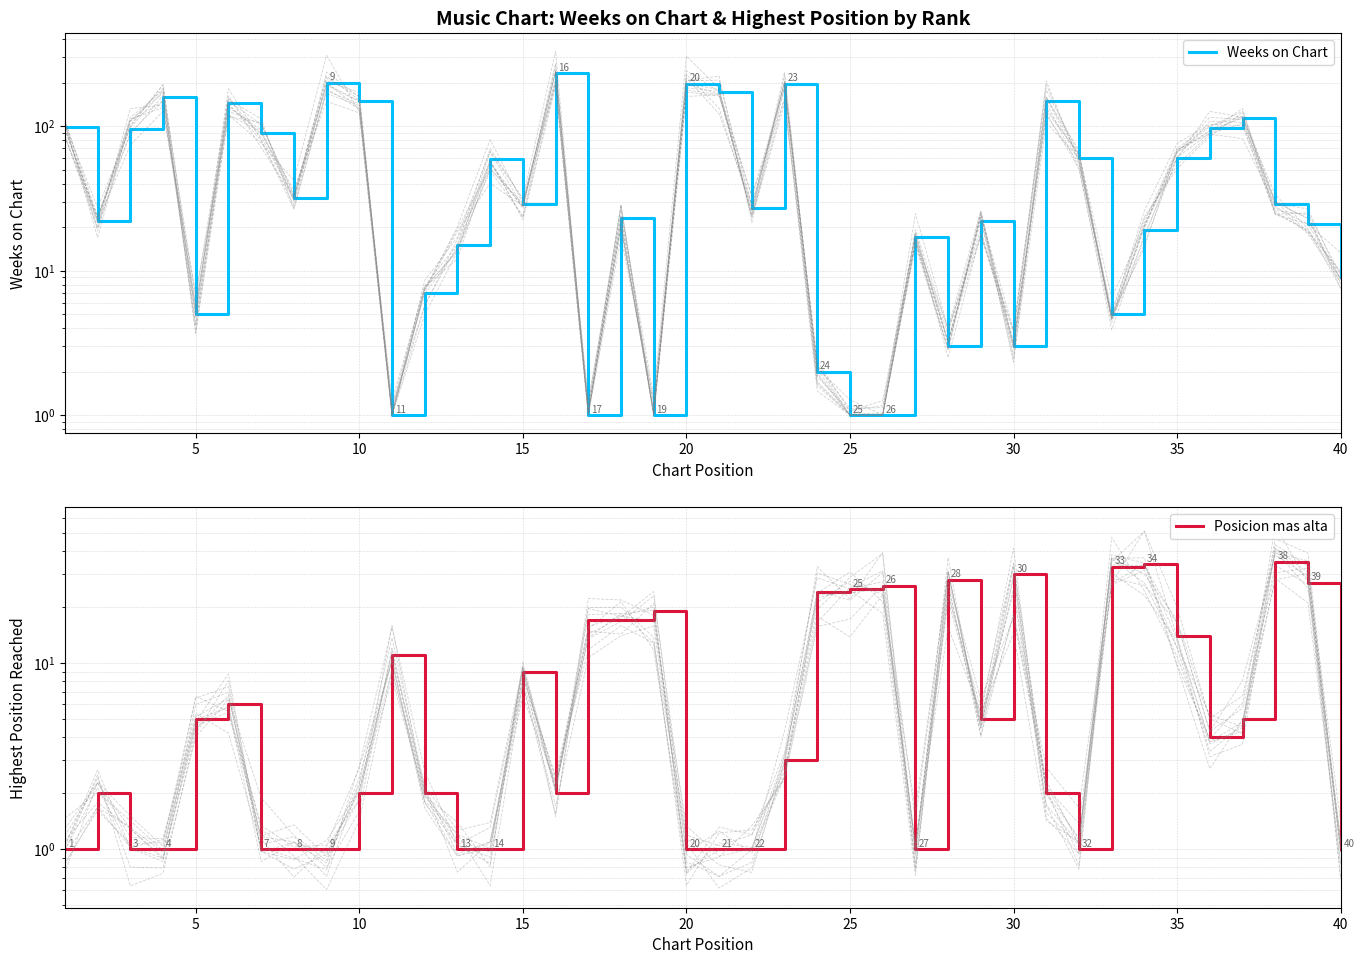

Does the chart have visible grid lines?

Yes